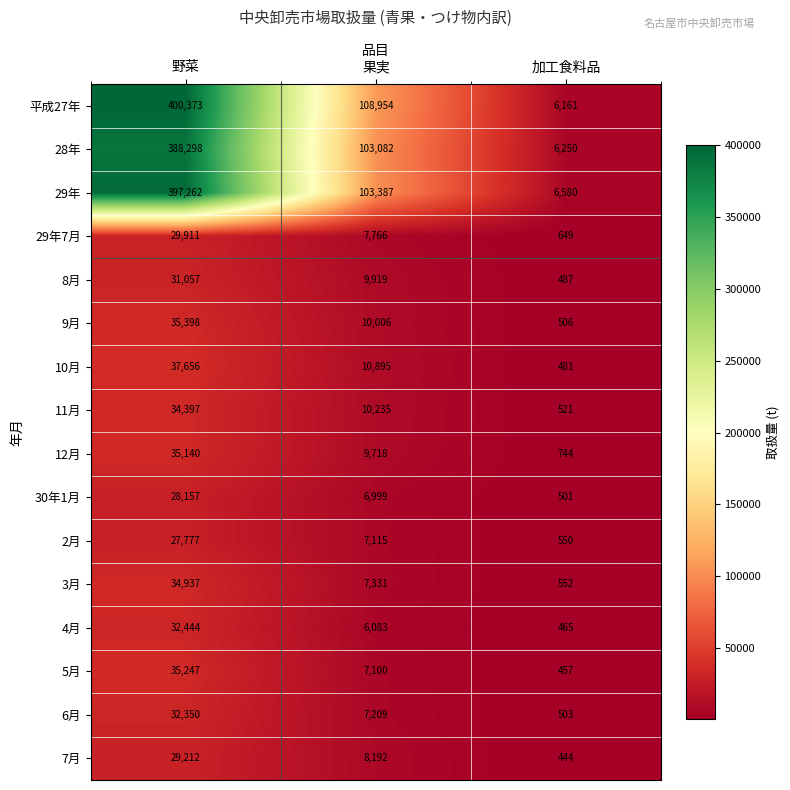

The value of 6月 at 果実 is 10256. True or false?

False